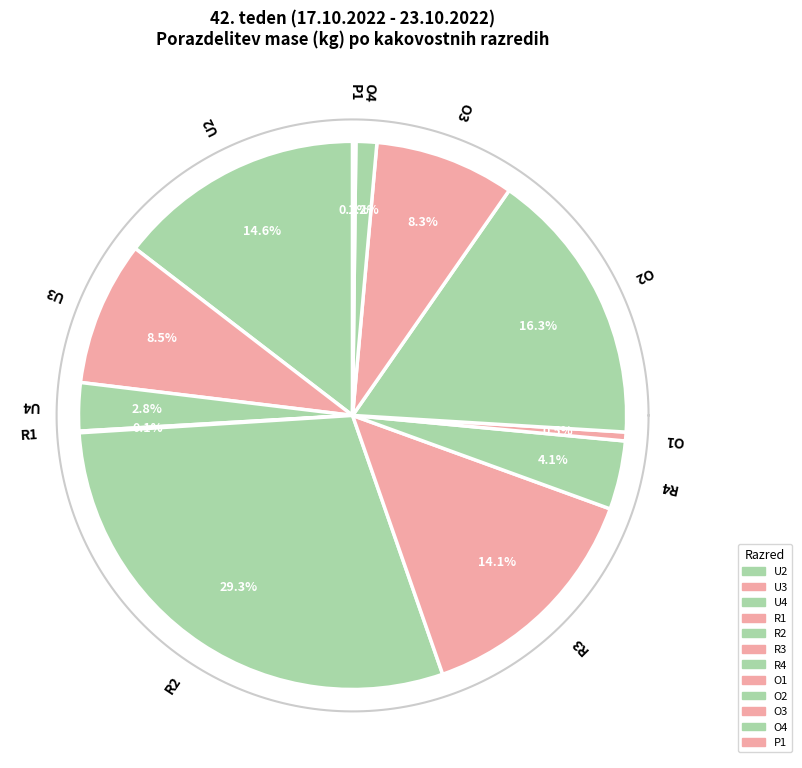

What is the ratio of the value at U2 to the value at P1?

75.6